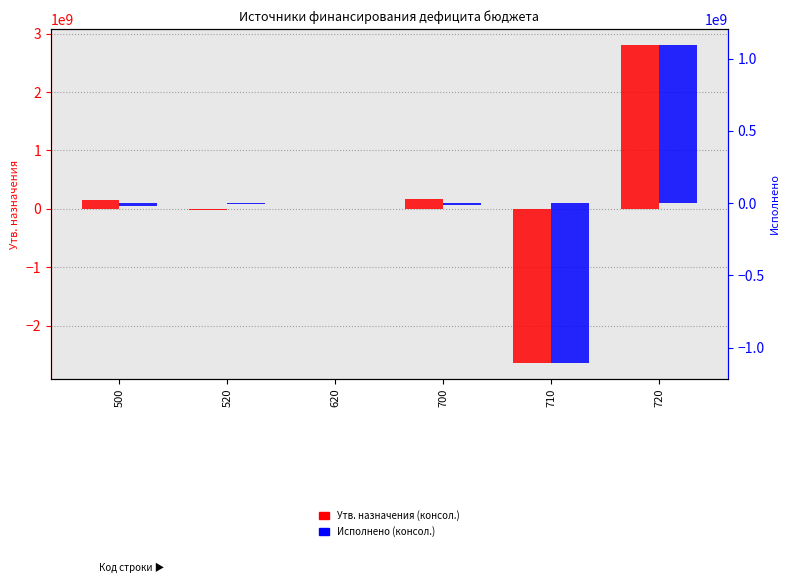

List the series in order of their overall mean, lowest first.

Исполнено (консол.), Утв. назначения (консол.)